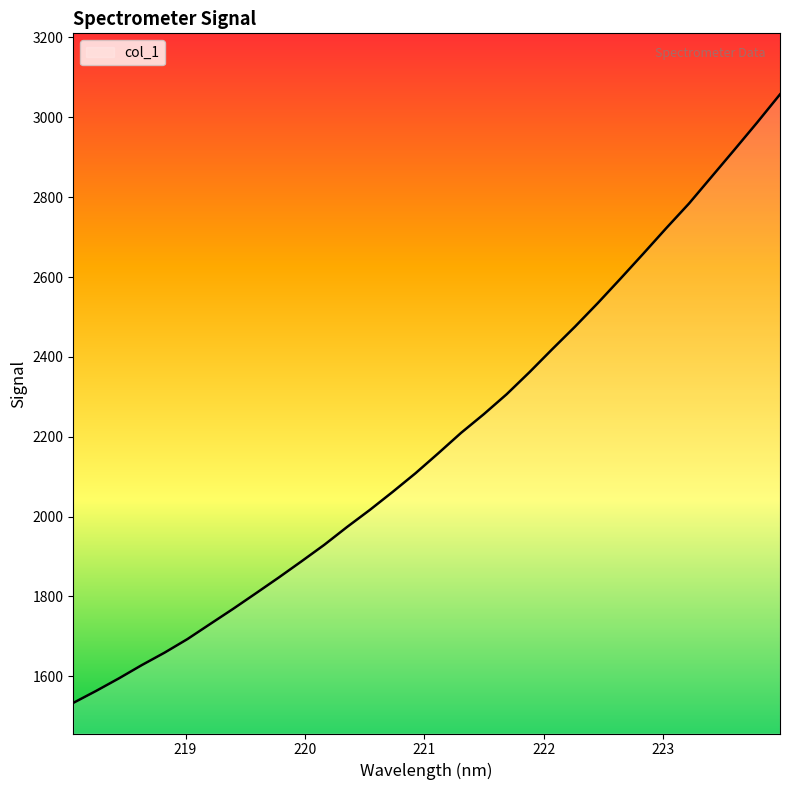

What is the maximum value shown in the chart?

3057.5